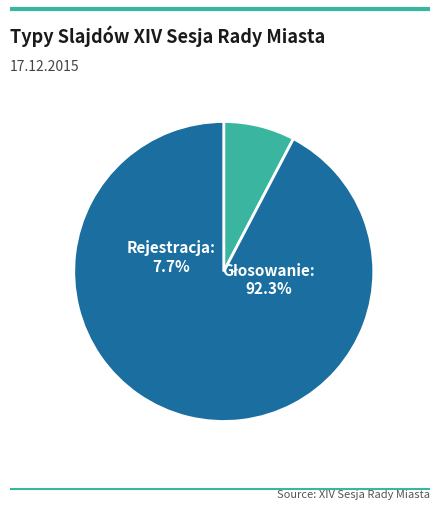

What portion of the pie excludes Rejestracja?

92.3%